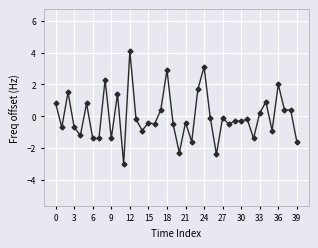

How many categories are shown in the chart?

40